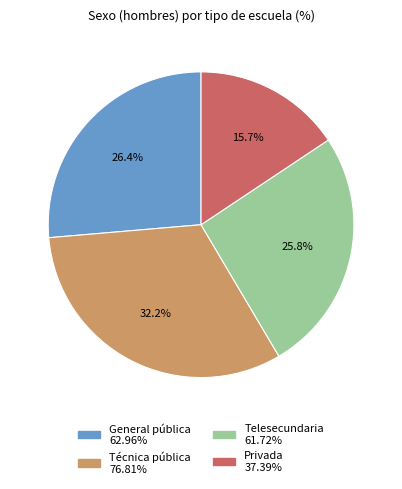

To the nearest percent, what percentage of the pie is Técnica pública?

32%